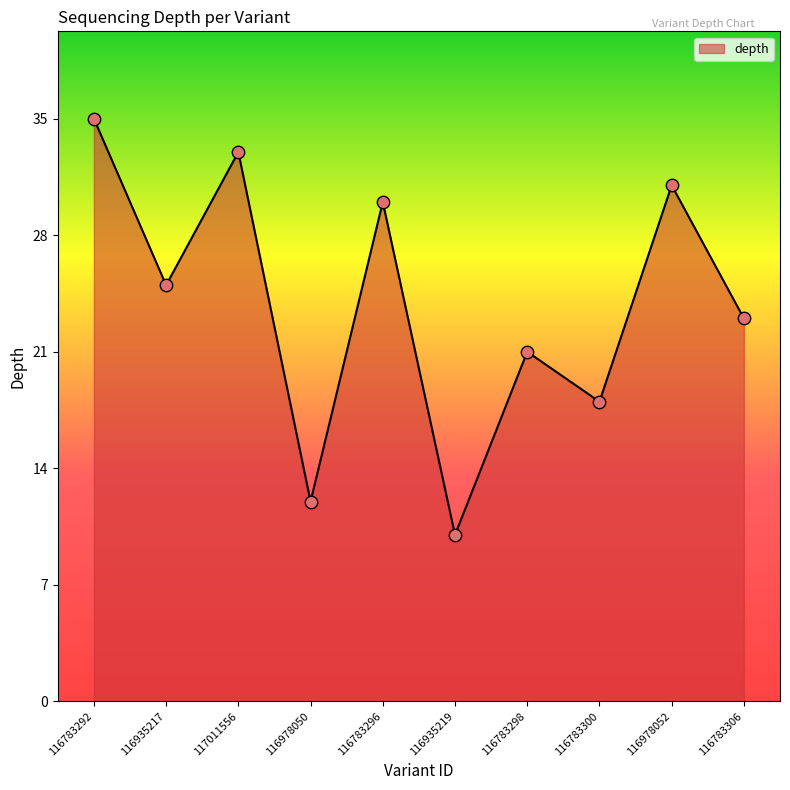

Approximately how many times larger is the value at 116978050 compared to 116783298?

0.6